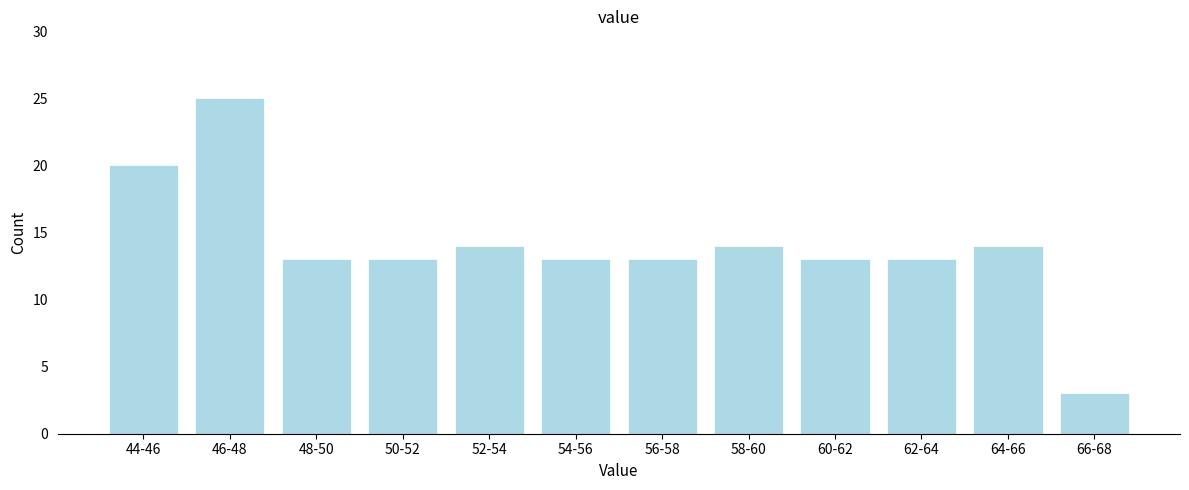

Reading right to left, extract all data points from this chart.

3	14	13	13	14	13	13	14	13	13	25	20